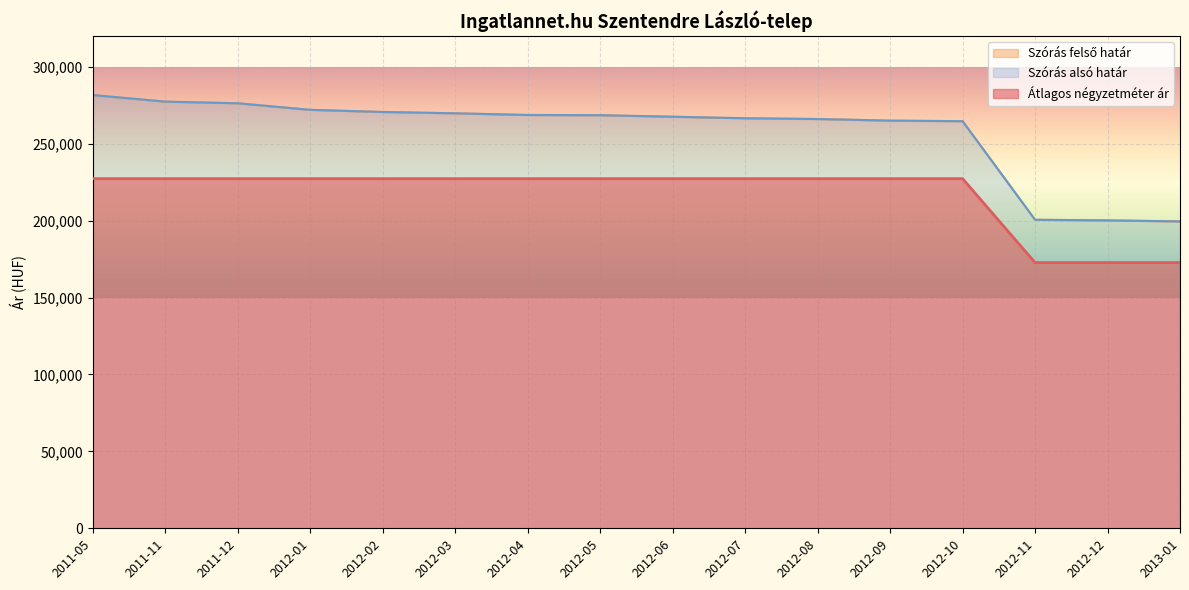

Reading left to right, list all the values displayed in this chart.

Átlagos négyzetméter ár: 227272	227272	227272	227272	227272	227272	227272	227272	227272	227272	227272	227272	227272	172727	172727	172727
Szórás alsó határ: 281624	277352	276285	272026	270635	269764	268683	268539	267539	266546	266053	265001	264652	200555	200135	199508
Szórás felső határ: 281624	277352	276285	272026	270635	269764	268683	268539	267539	266546	266053	265001	264652	200555	200135	199508